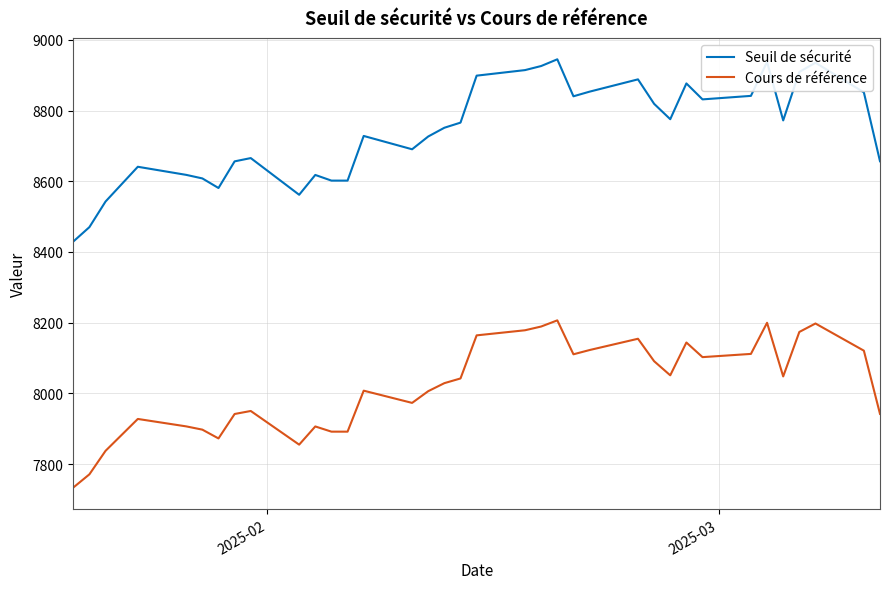

Which series has the largest total across all categories?

Seuil de sécurité